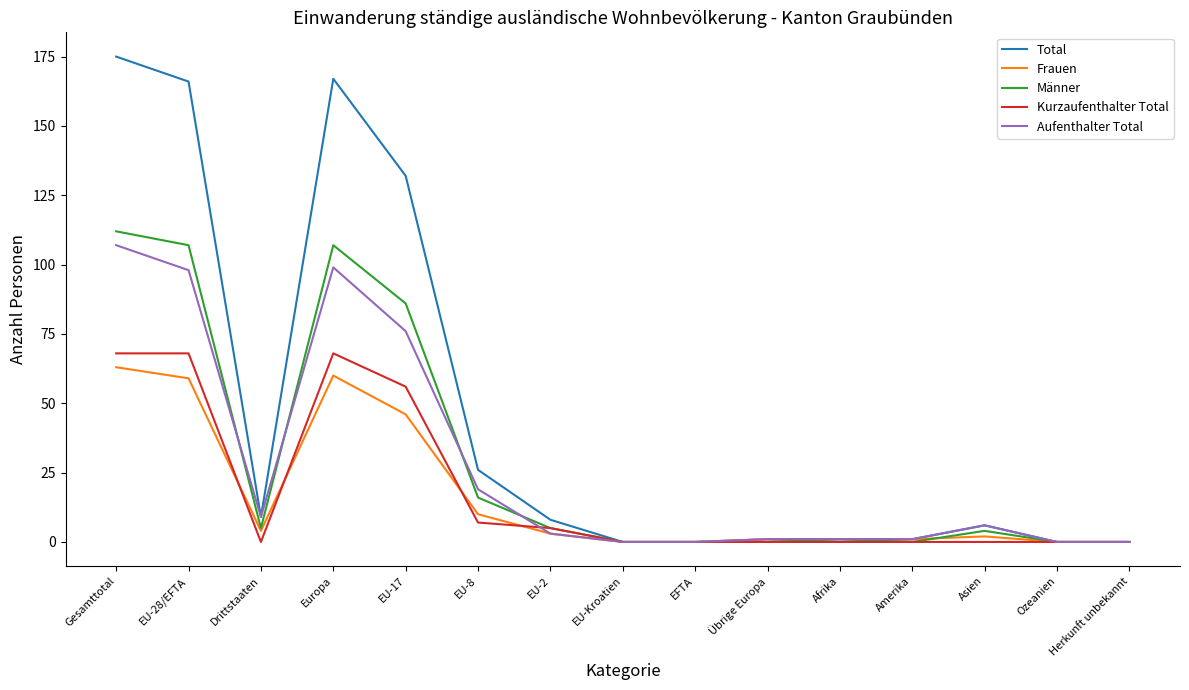

Reading left to right, list all the values displayed in this chart.

Total: 175	166	9	167	132	26	8	0	0	1	1	1	6	0	0
Frauen: 63	59	4	60	46	10	3	0	0	1	0	1	2	0	0
Männer: 112	107	5	107	86	16	5	0	0	0	1	0	4	0	0
Kurzaufenthalter Total: 68	68	0	68	56	7	5	0	0	0	0	0	0	0	0
Aufenthalter Total: 107	98	9	99	76	19	3	0	0	1	1	1	6	0	0